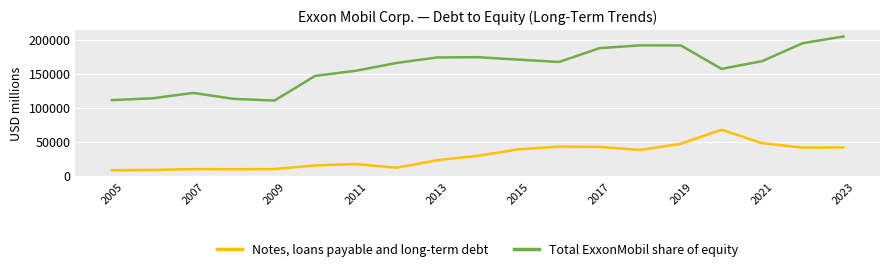

Count the number of categories in the chart.

19